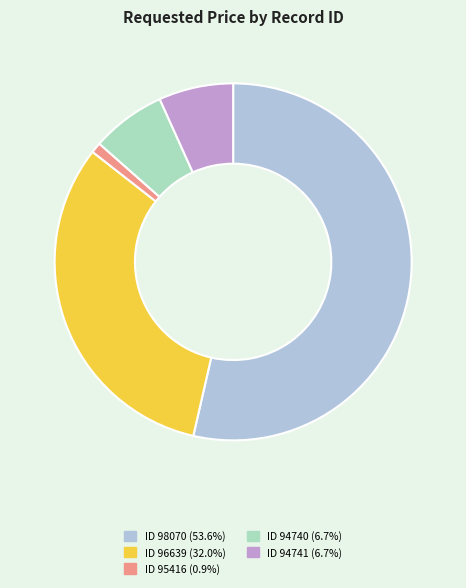

Is there a majority slice in this chart?

Yes